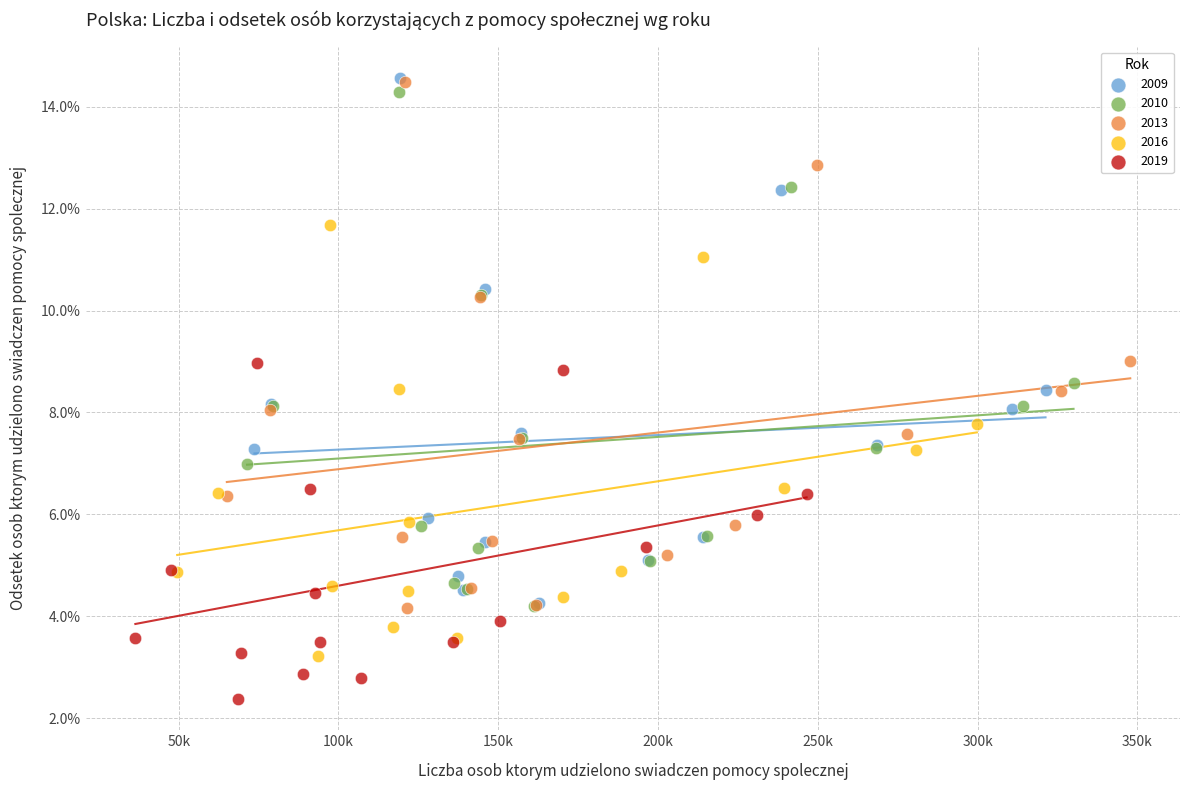

Which series contains the lowest Y value?

2019